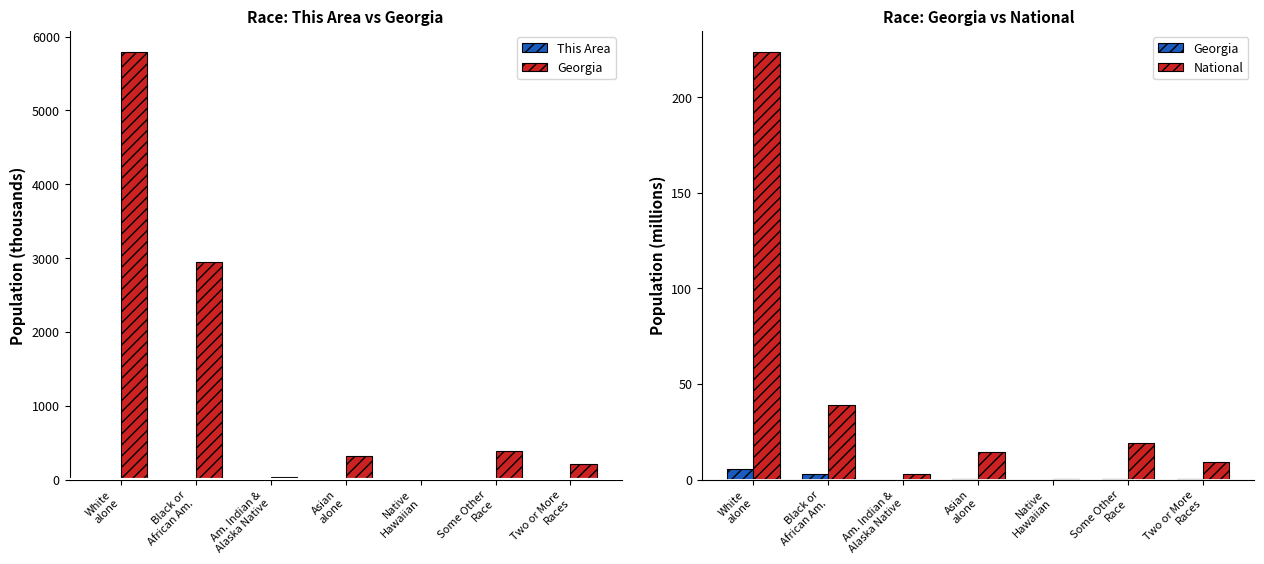

Reading right to left, transcribe all the data shown in this chart.

This Area: Two or More
Races=0.2	Some Other
Race=0.2	Native
Hawaiian=0.0	Asian
alone=0.2	Am. Indian &
Alaska Native=0.0	Black or
African Am.=3.3	White
alone=9.4
Georgia: Two or More
Races=0.2	Some Other
Race=0.4	Native
Hawaiian=0.0	Asian
alone=0.3	Am. Indian &
Alaska Native=0.0	Black or
African Am.=3.0	White
alone=5.8
National: Two or More
Races=9.0	Some Other
Race=19.1	Native
Hawaiian=0.5	Asian
alone=14.7	Am. Indian &
Alaska Native=2.9	Black or
African Am.=38.9	White
alone=223.6